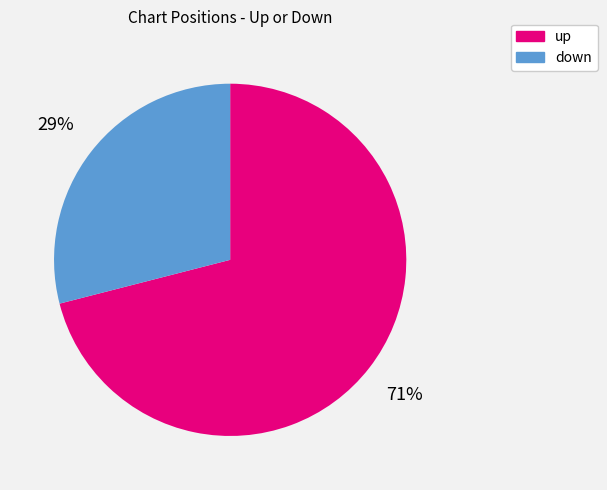

How many segments does this pie chart have?

2